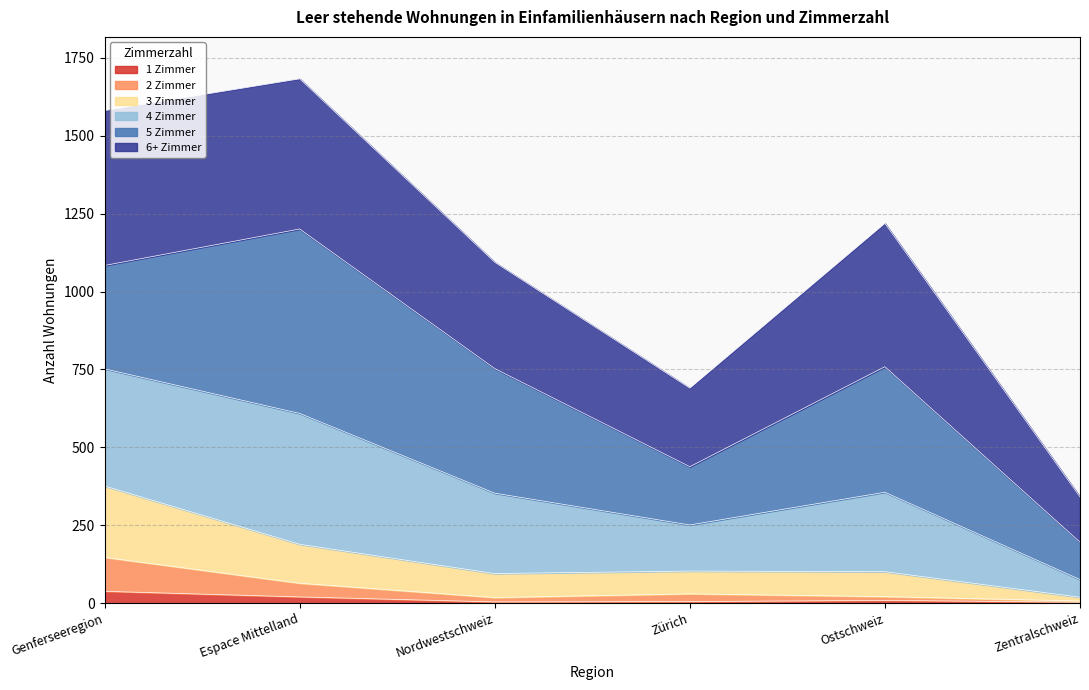

Does the chart display data point markers on the line(s)?

No